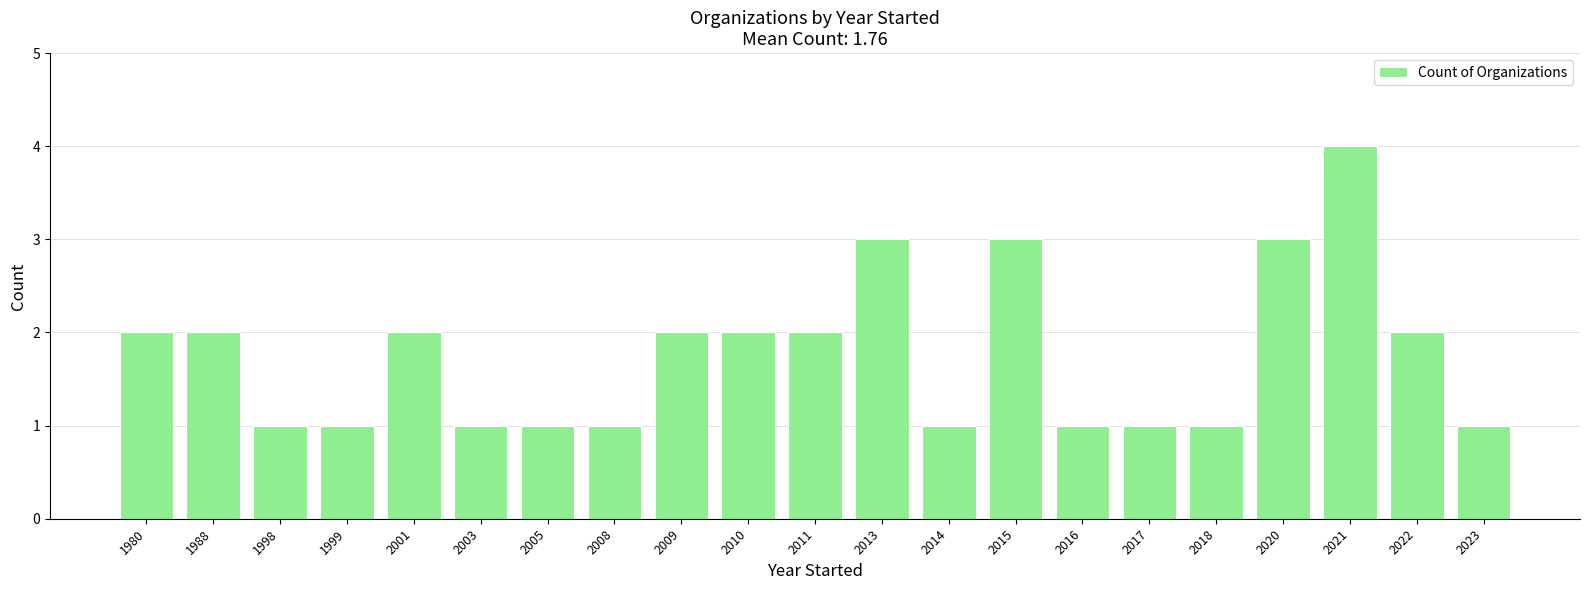

What is the sum of the values at 1988 and 2003?

3